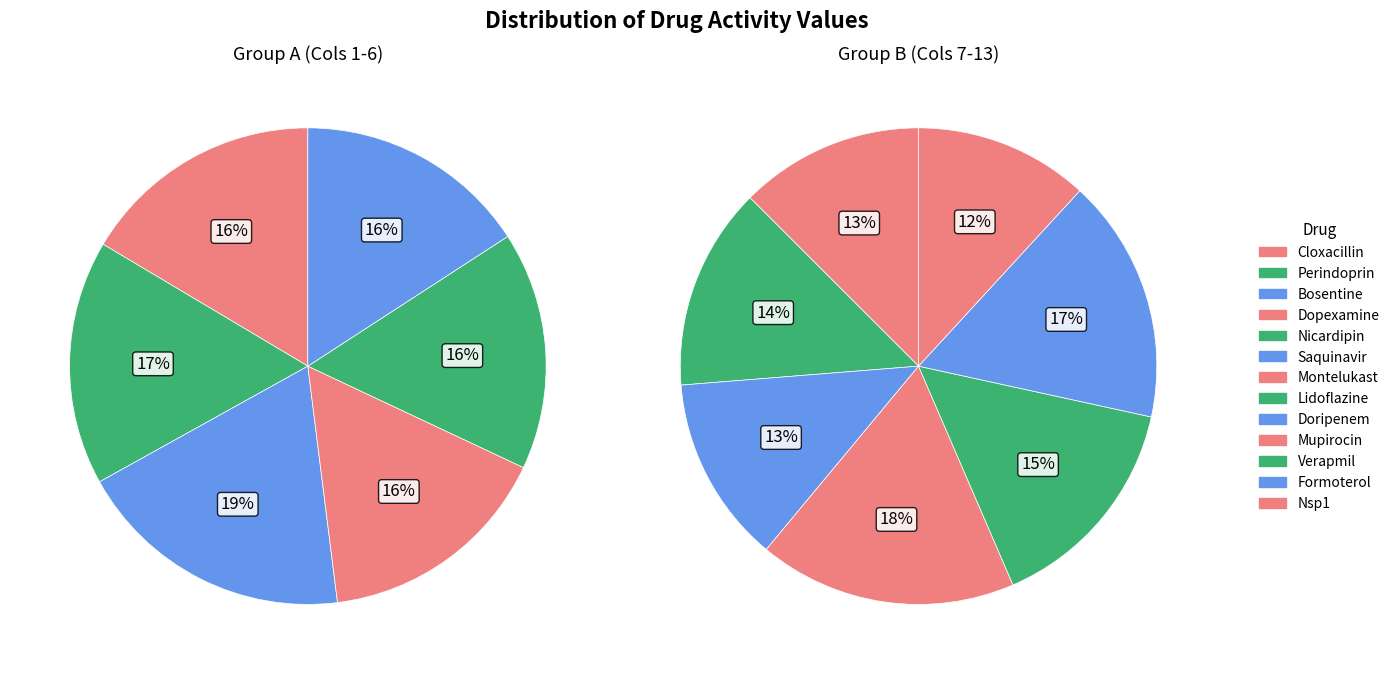

What is the change in value from Doripenem to Mupirocin?

+0.3